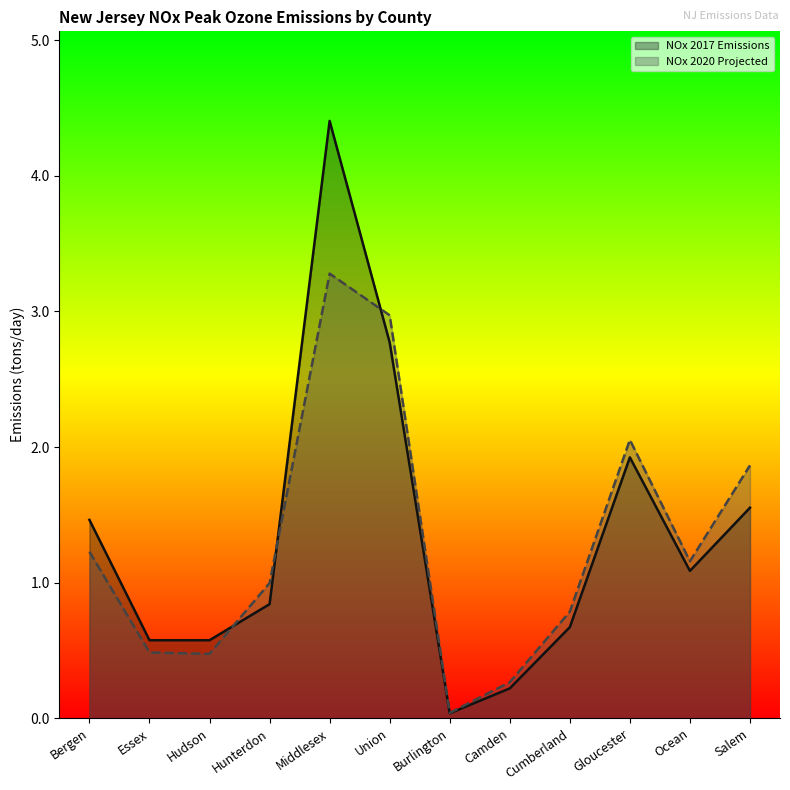

Is the value of NOx 2017 Emissions at Essex greater than the value of NOx 2020 Projected at Essex?

Yes